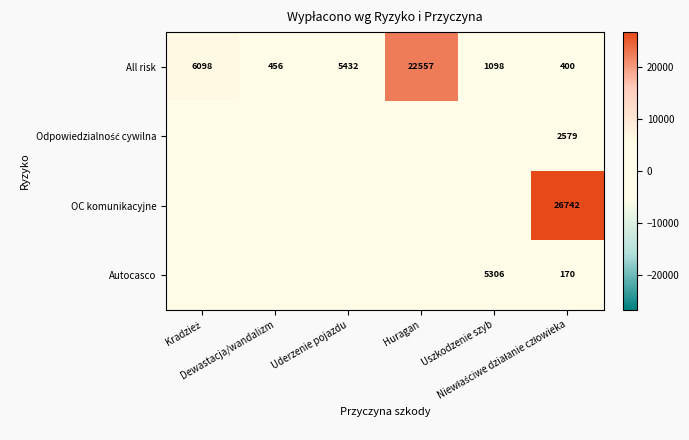

At how many categories does at least one series exceed 7248?

2